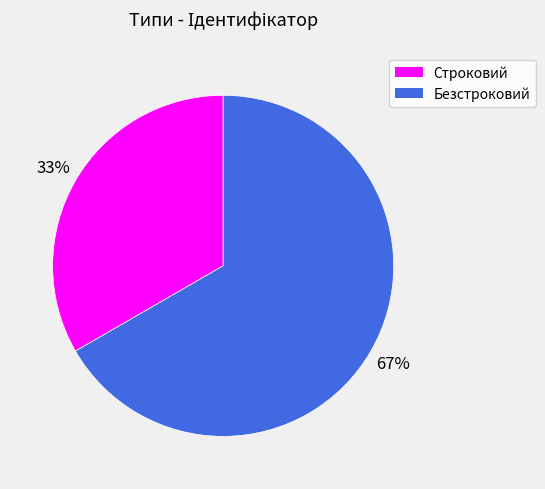

To the nearest percent, what is the combined percentage of Строковий and Безстроковий?

100%